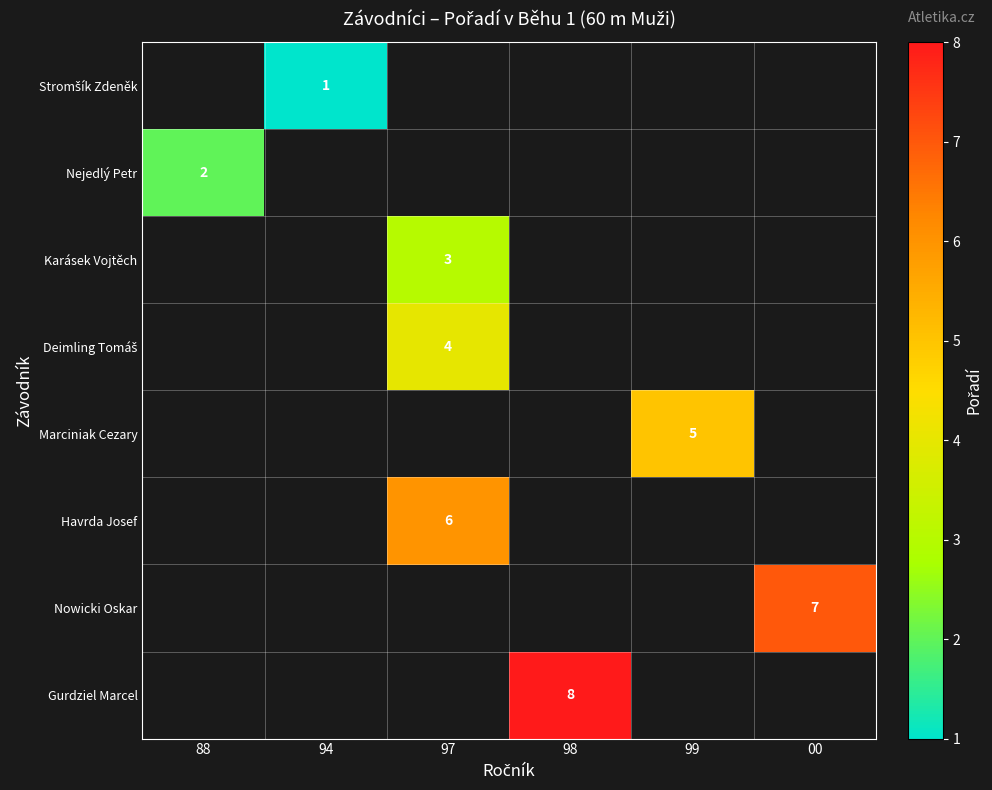

Count the number of data series in this chart.

8